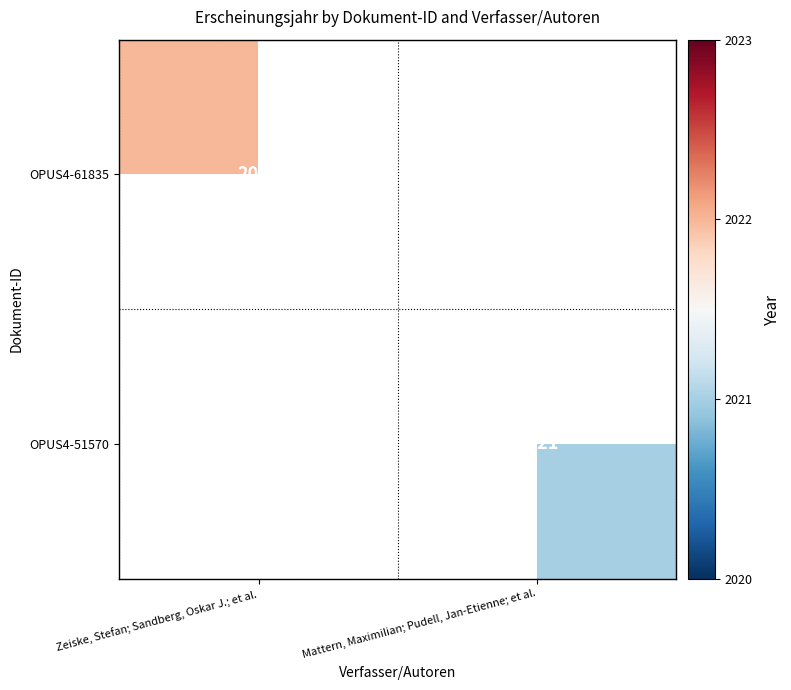

How many series are shown in this chart?

2